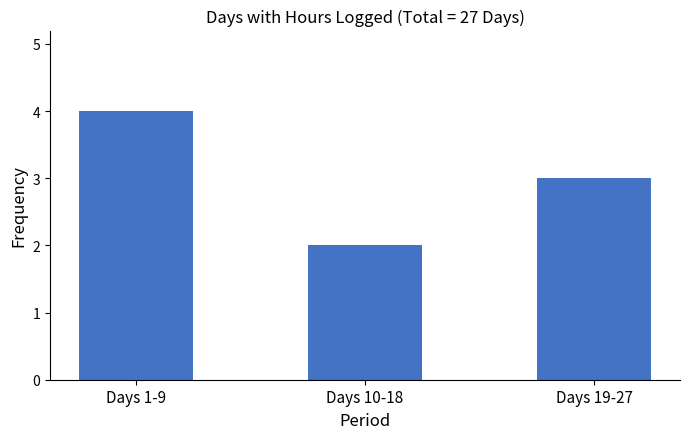

Rank the categories by value from lowest to highest.

Days 10-18, Days 19-27, Days 1-9